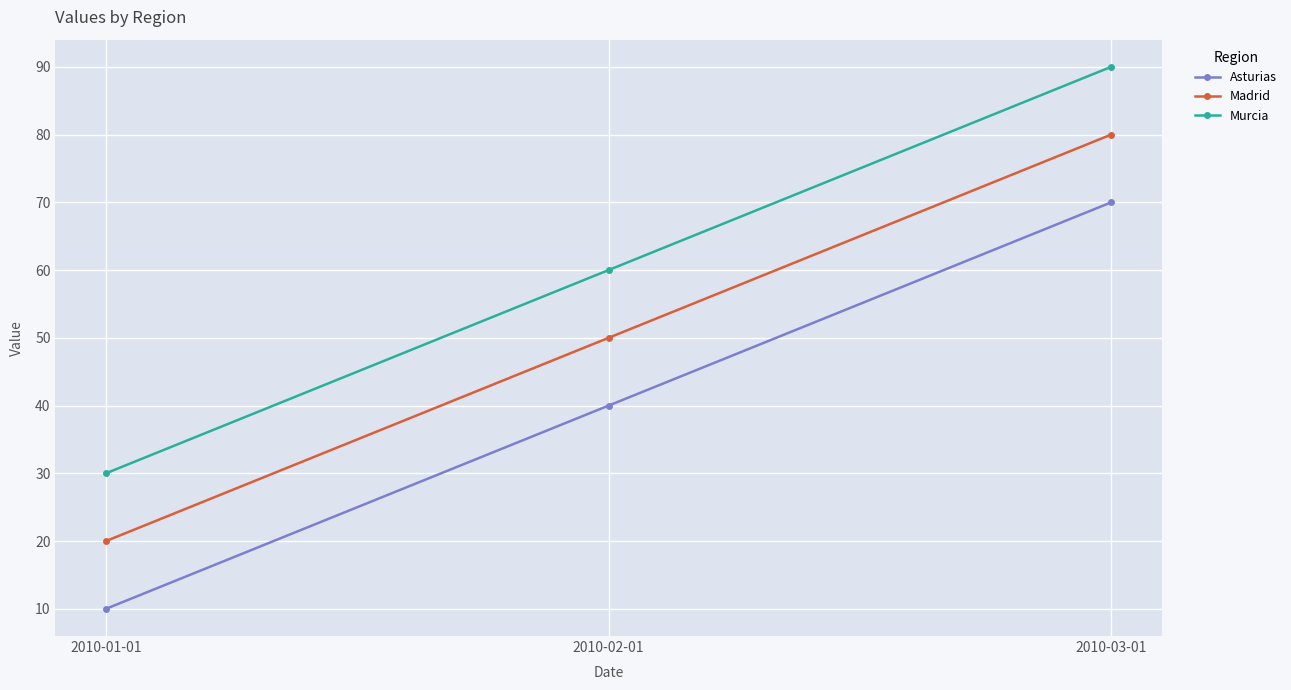

What is the difference between the highest and lowest values at 2010-02-01?

20